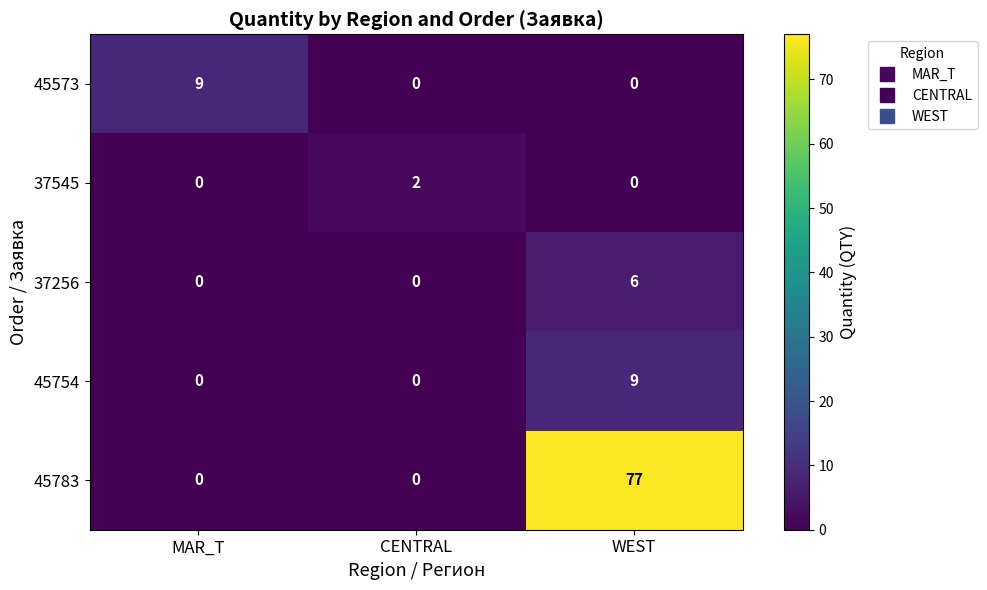

Which series changed the most between CENTRAL and WEST?

45783